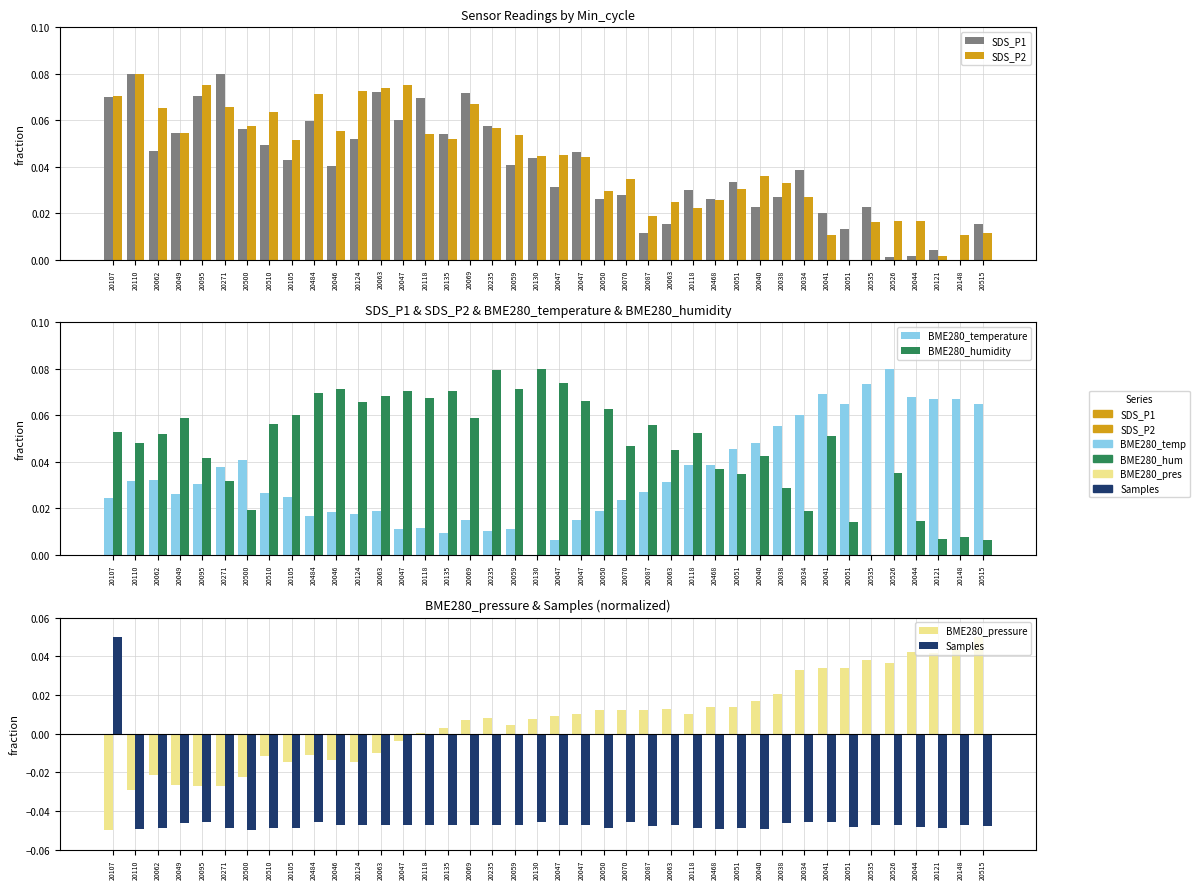

True or false: BME280_pressure has a value of -0.0 at 20124.

False